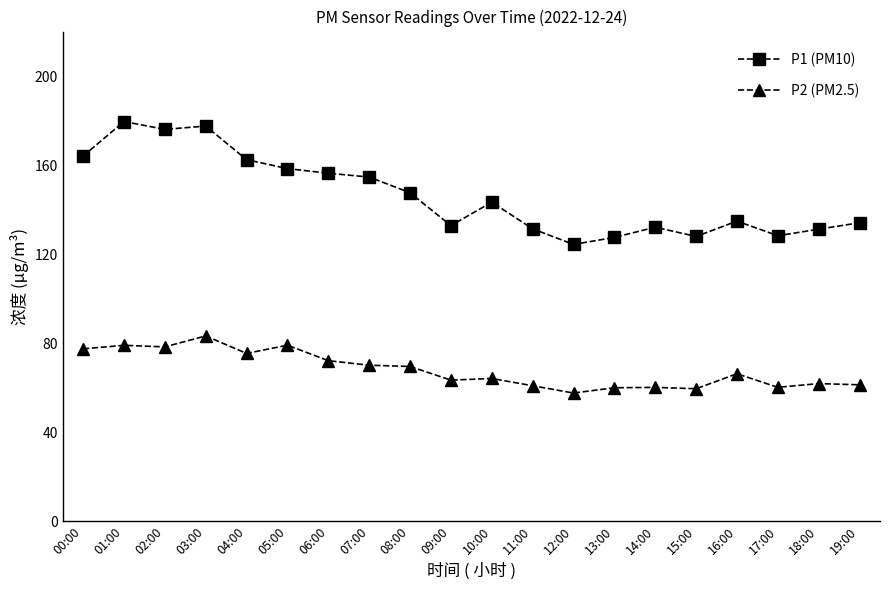

Which series has the widest spread of values?

P1 (PM10)